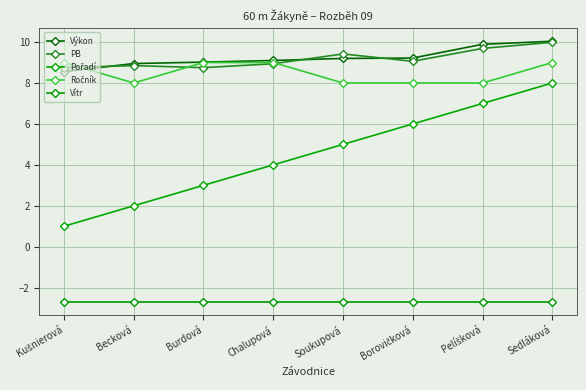

Reading left to right, list all the values displayed in this chart.

Výkon: Kušnierová=8.6	Becková=8.9	Burdová=9.0	Chalupová=9.1	Soukupová=9.2	Borovičková=9.2	Pelíšková=9.9	Sedláková=10.0
PB: Kušnierová=8.8	Becková=8.8	Burdová=8.8	Chalupová=8.9	Soukupová=9.4	Borovičková=9.1	Pelíšková=9.7	Sedláková=10.0
Pořadí: Kušnierová=1.0	Becková=2.0	Burdová=3.0	Chalupová=4.0	Soukupová=5.0	Borovičková=6.0	Pelíšková=7.0	Sedláková=8.0
Ročník: Kušnierová=9.0	Becková=8.0	Burdová=9.0	Chalupová=9.0	Soukupová=8.0	Borovičková=8.0	Pelíšková=8.0	Sedláková=9.0
Vítr: Kušnierová=-2.7	Becková=-2.7	Burdová=-2.7	Chalupová=-2.7	Soukupová=-2.7	Borovičková=-2.7	Pelíšková=-2.7	Sedláková=-2.7